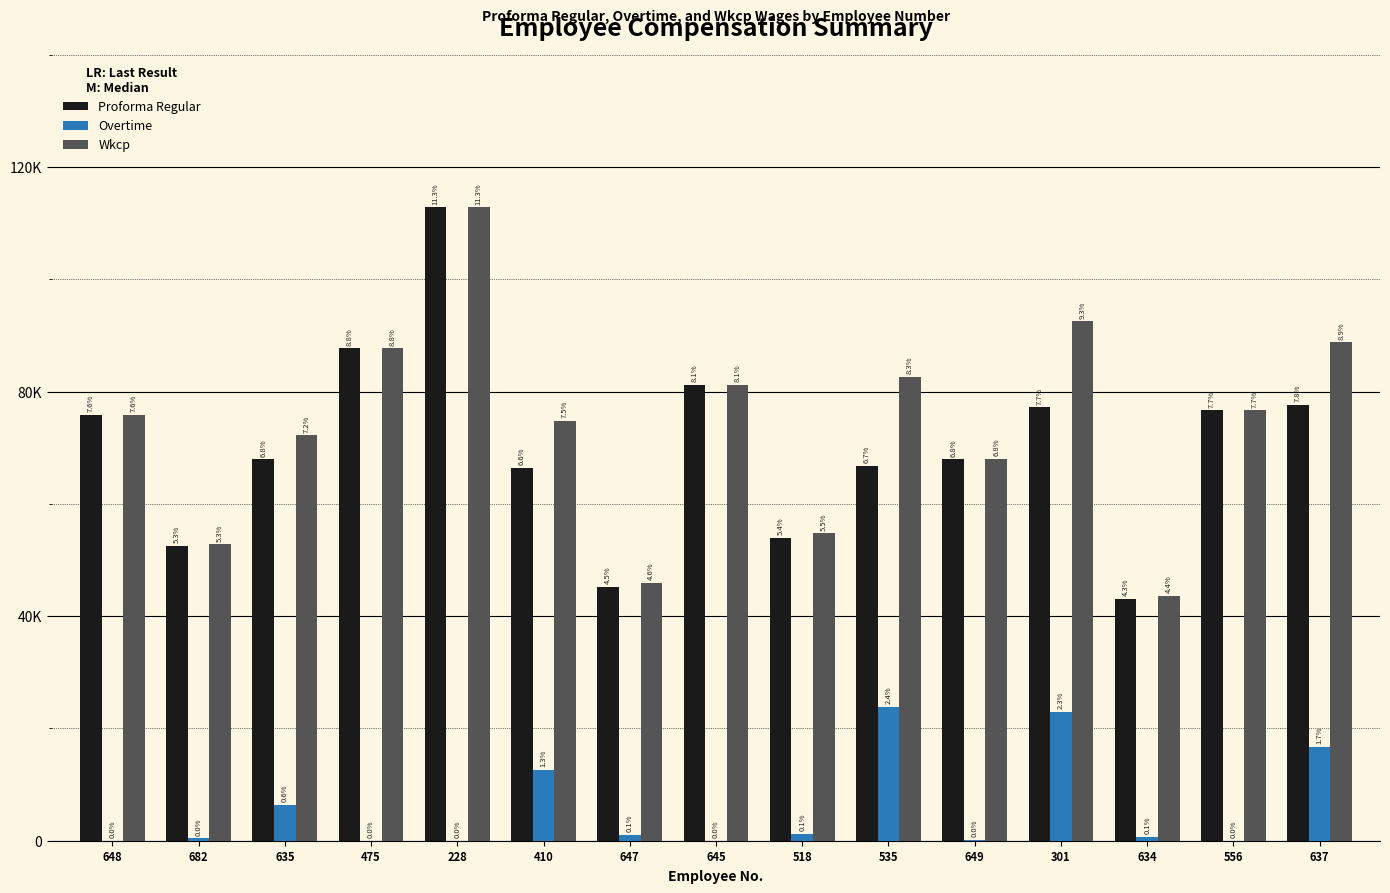

Which label corresponds to the smallest value in the chart?

648